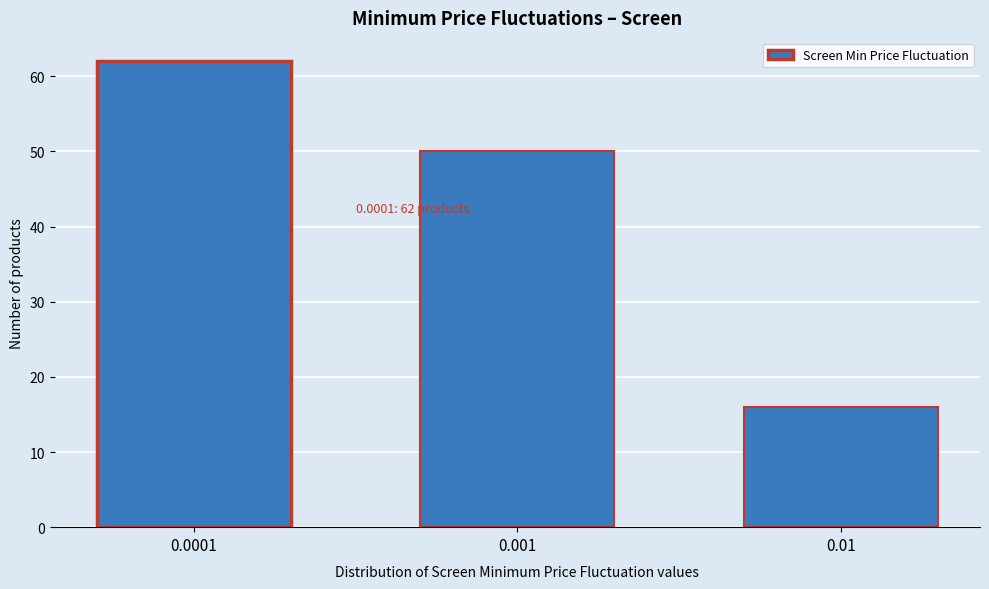

Reading left to right, transcribe all the data shown in this chart.

62	50	16